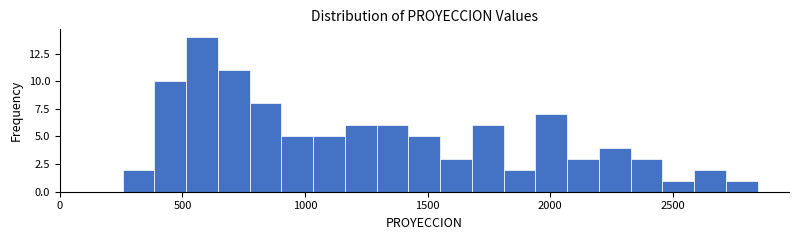

Around what value on the x-axis is the tallest bar? Give the approximate position of its centre, as read against the axis.

600